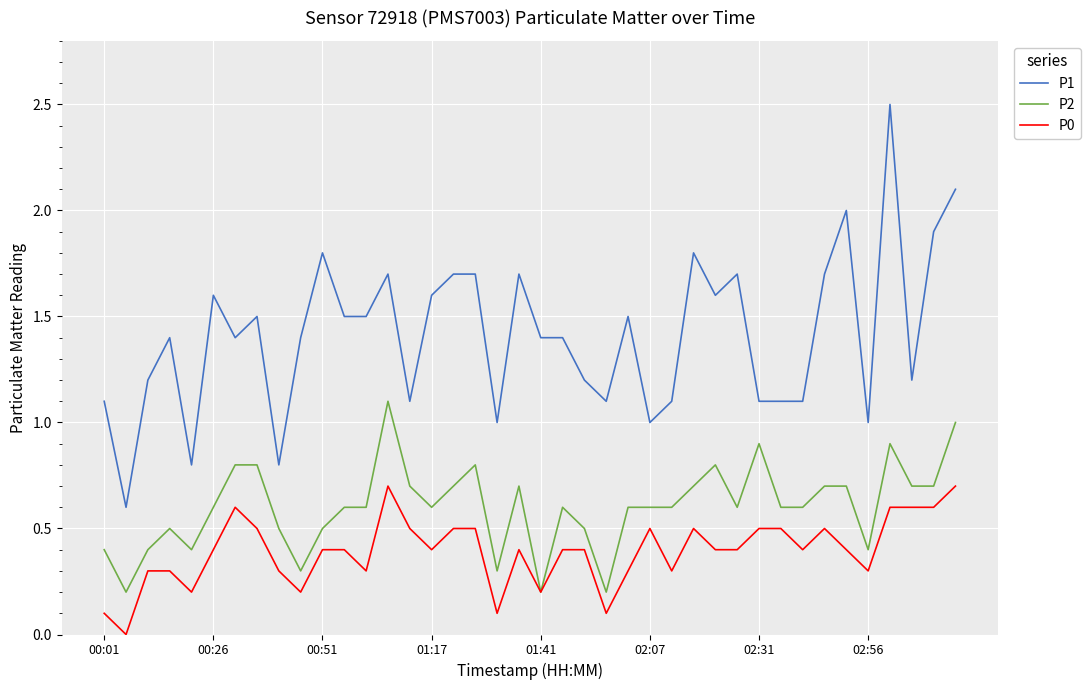

True or false: P0 and P1 intersect in this chart.

False